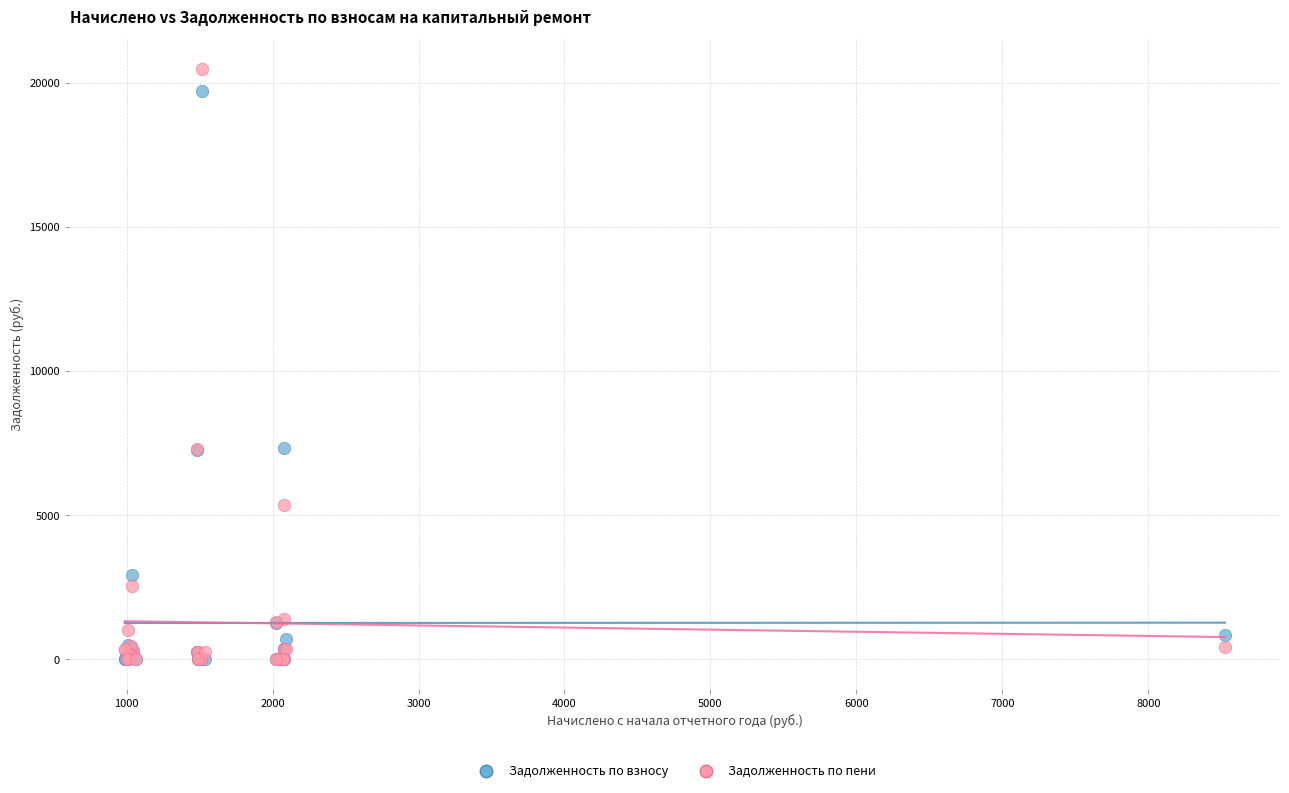

What are all the series names shown in the legend?

Задолженность по взносу, Задолженность по пени